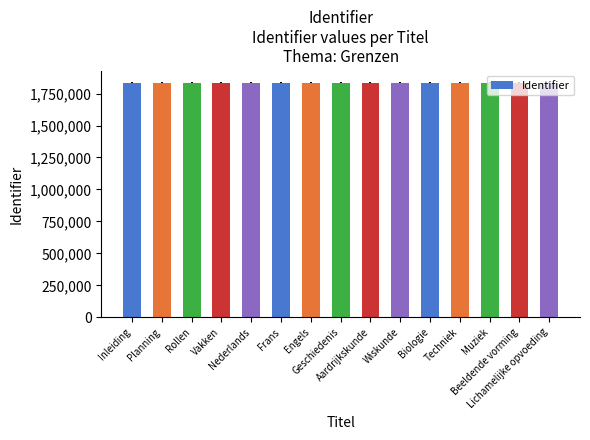

What is the smallest value displayed?

1832745